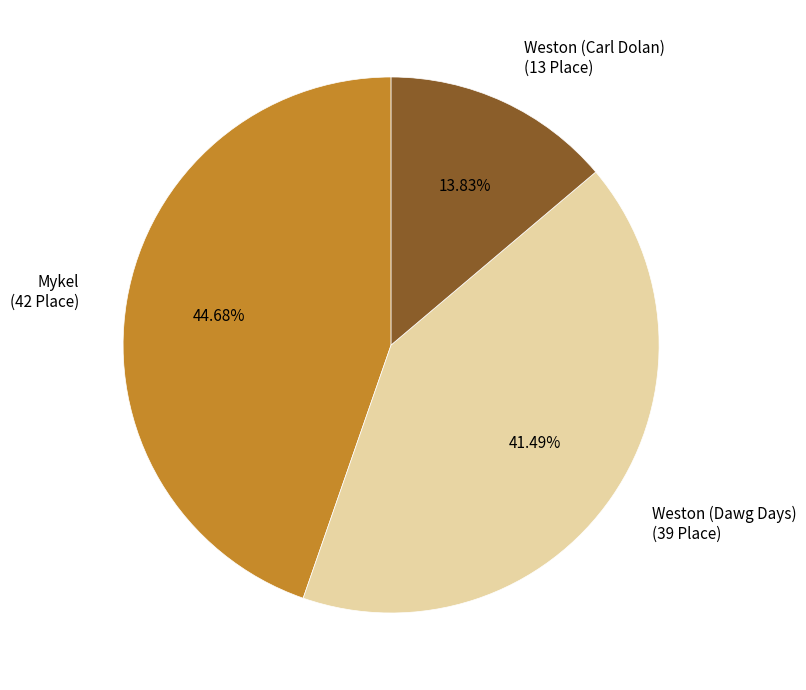

Count the number of slices in the pie.

3